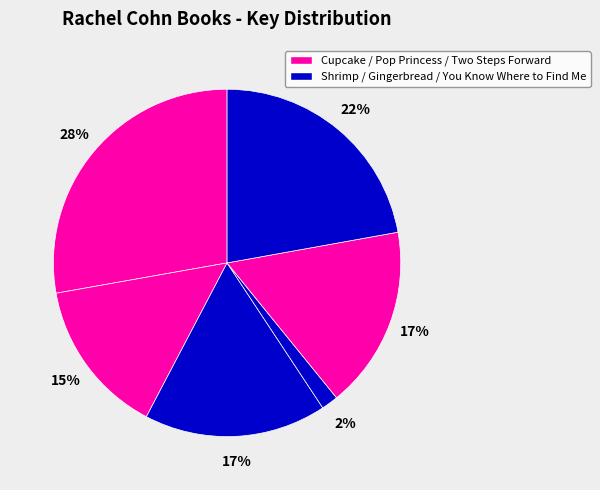

Count the number of slices in the pie.

6